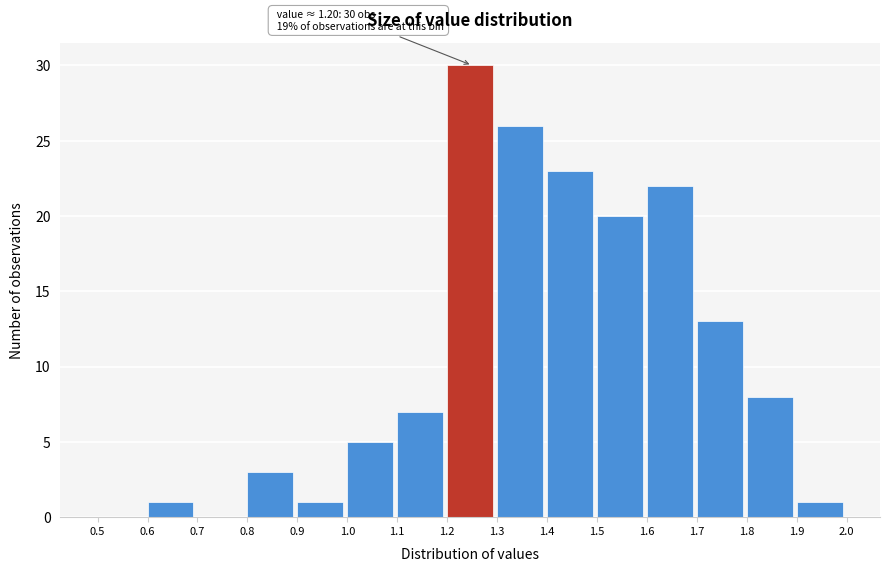

Over which range of the x-axis is the bar tallest?

1.2 to 1.3